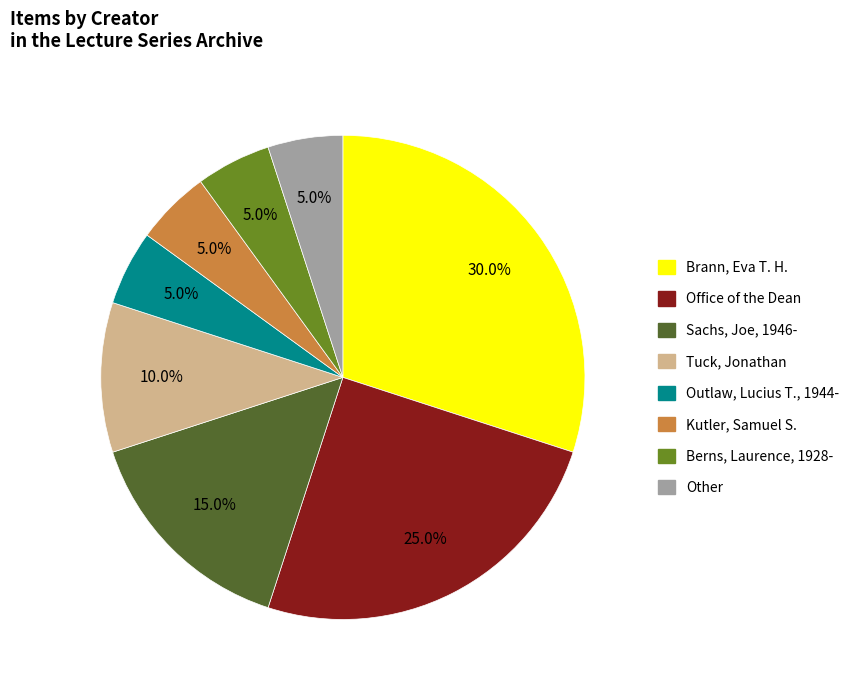

Is the sum of Outlaw, Lucius T., 1944- and Office of the Dean greater than half?

No